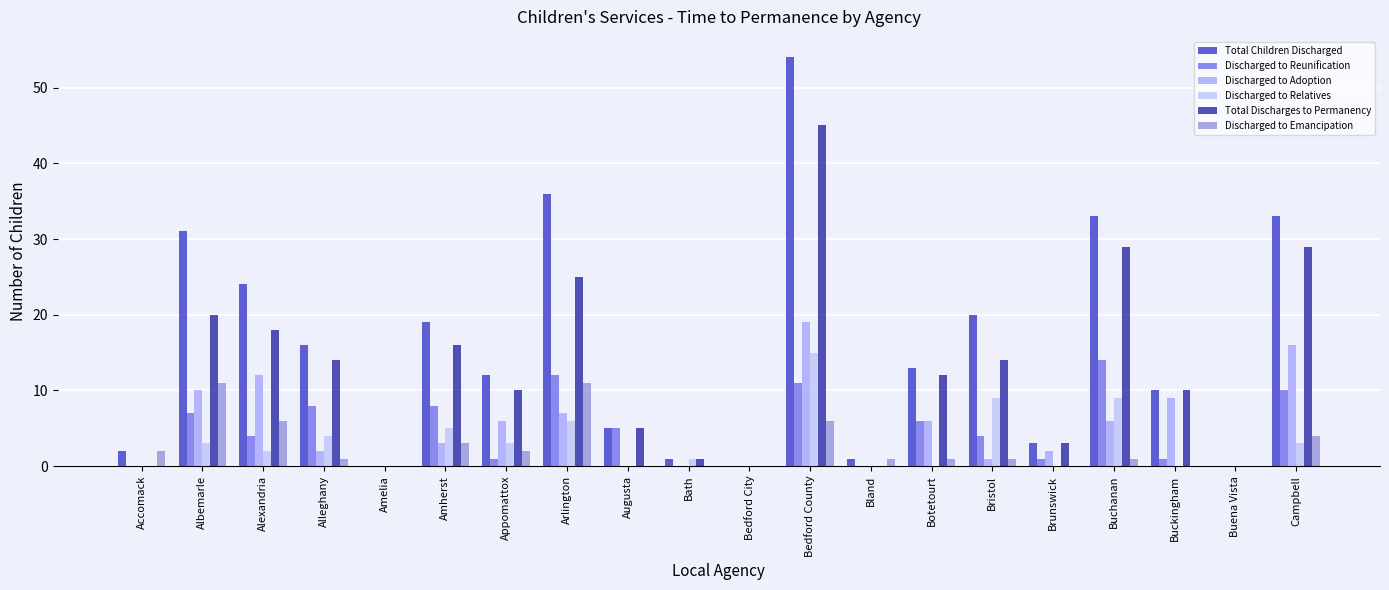

What is the difference between the second highest and minimum values in the Discharged to Adoption series?

16